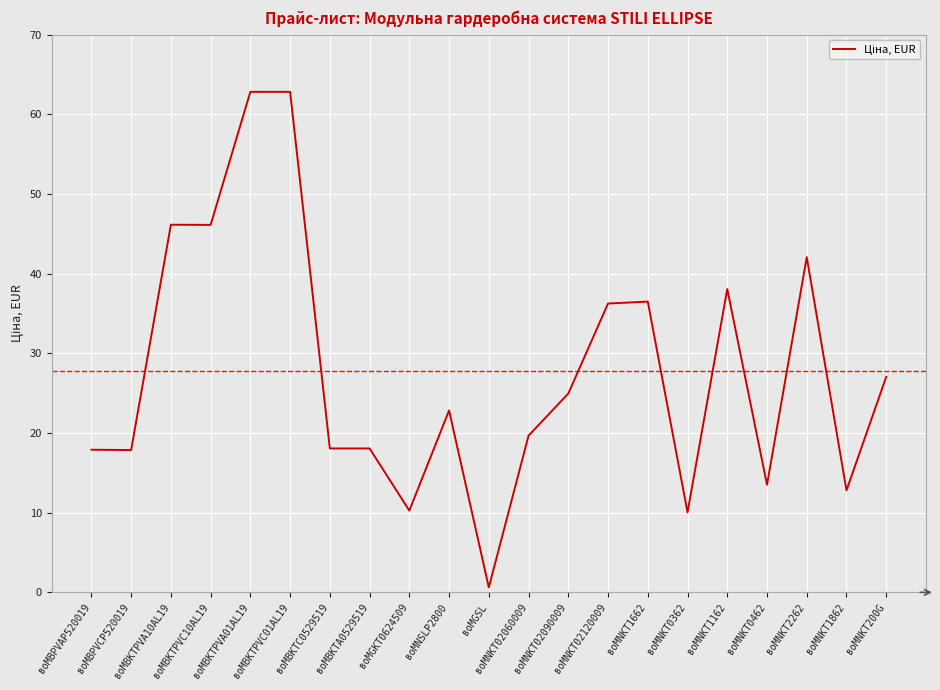

True or false: the data shows 17.9 at воMBPVCP520019.

True